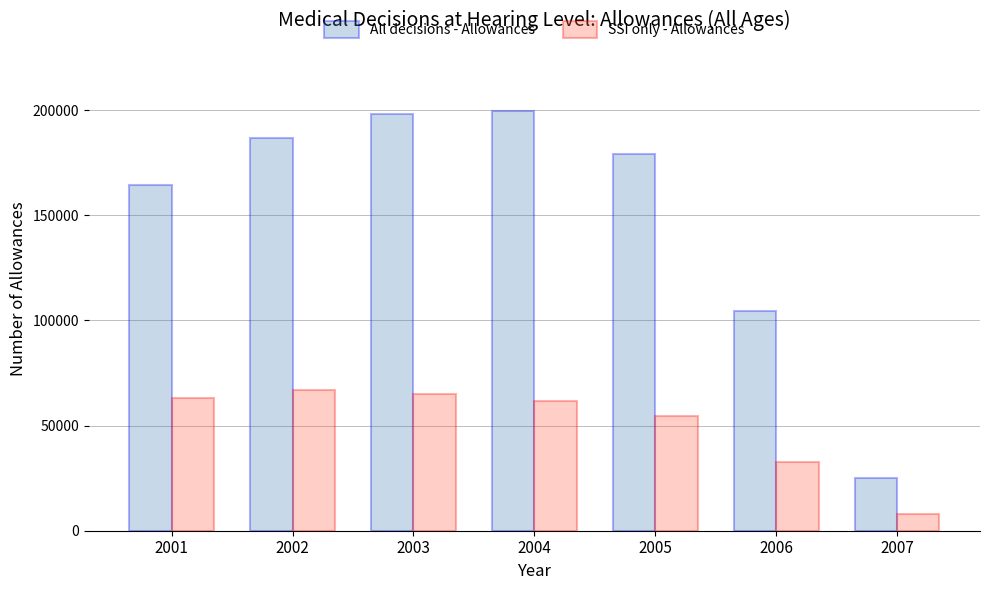

Read the All decisions - Allowances value at 2002.

186678